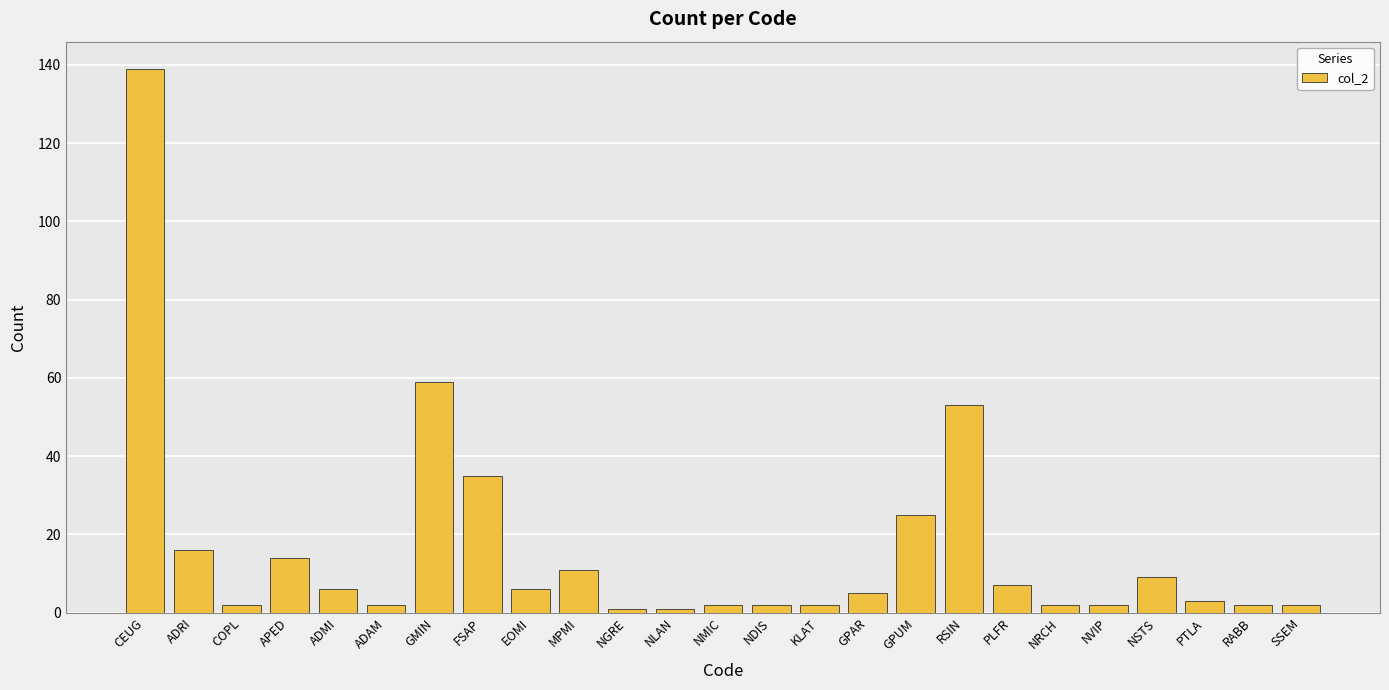

Read the value at RSIN, to the nearest 50.

50